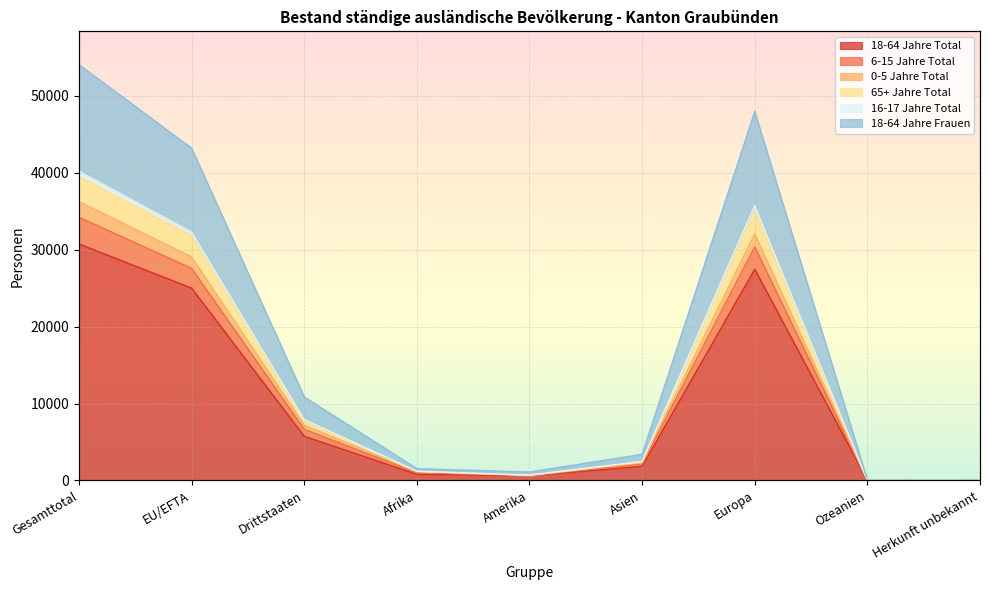

Where does the 65+ Jahre Total series first go above 2391?

Gesamttotal